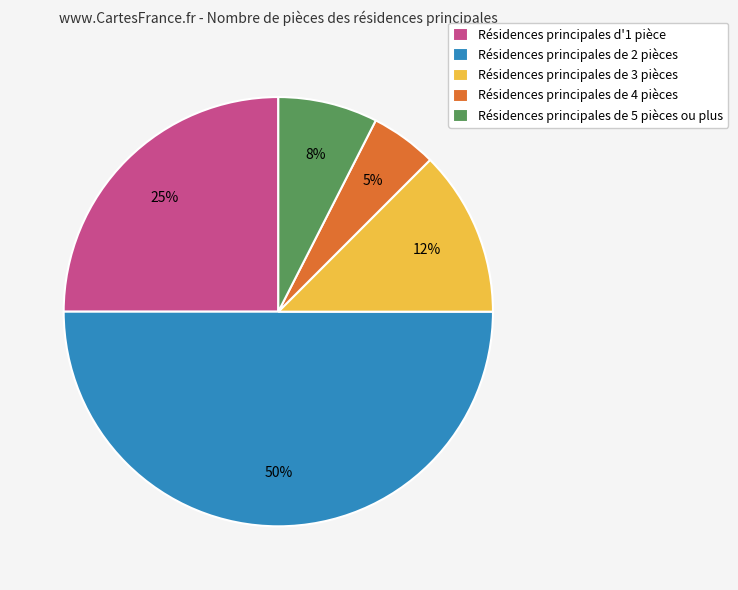

Combined, do Résidences principales de 5 pièces ou plus and Résidences principales de 3 pièces account for over 50%?

No